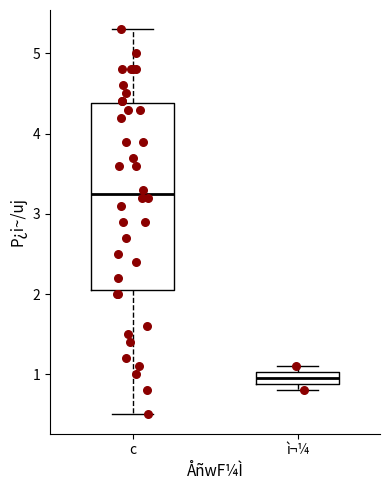

Reading left to right, transcribe this box plot: for each box, give where its median line is, the range the box spans, and where its two whiskers end, as read against the y-axis. The values are not printed on the chart, so give them approximately, as read against the axis.

c: median 3.3, box 2.1 to 4.4, whiskers 0.5 to 5.3
ì¬¼: median 1.0 (inside the box), box 0.9 to 1.0, whiskers 0.8 to 1.1